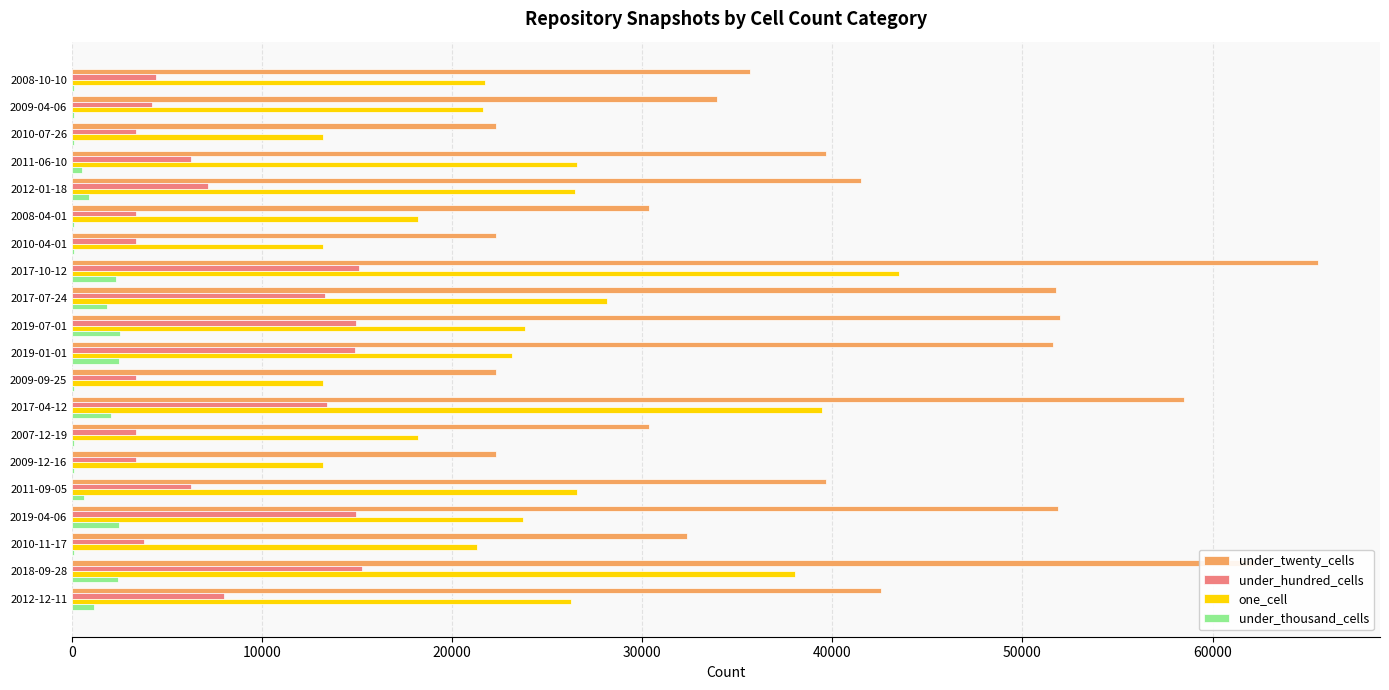

Which series changed the most between 2019-07-01 and 2017-04-12?

one_cell